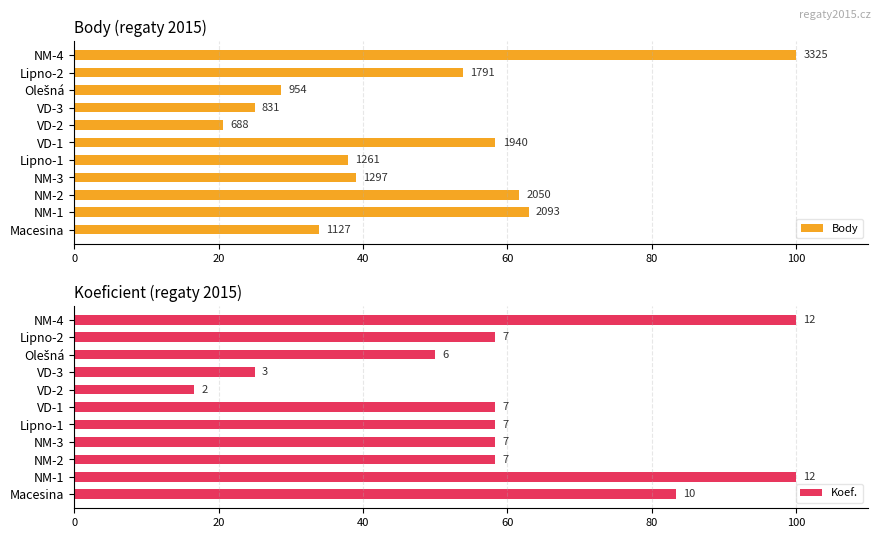

Rank the series by their maximum value, from lowest to highest.

Body, Koef.